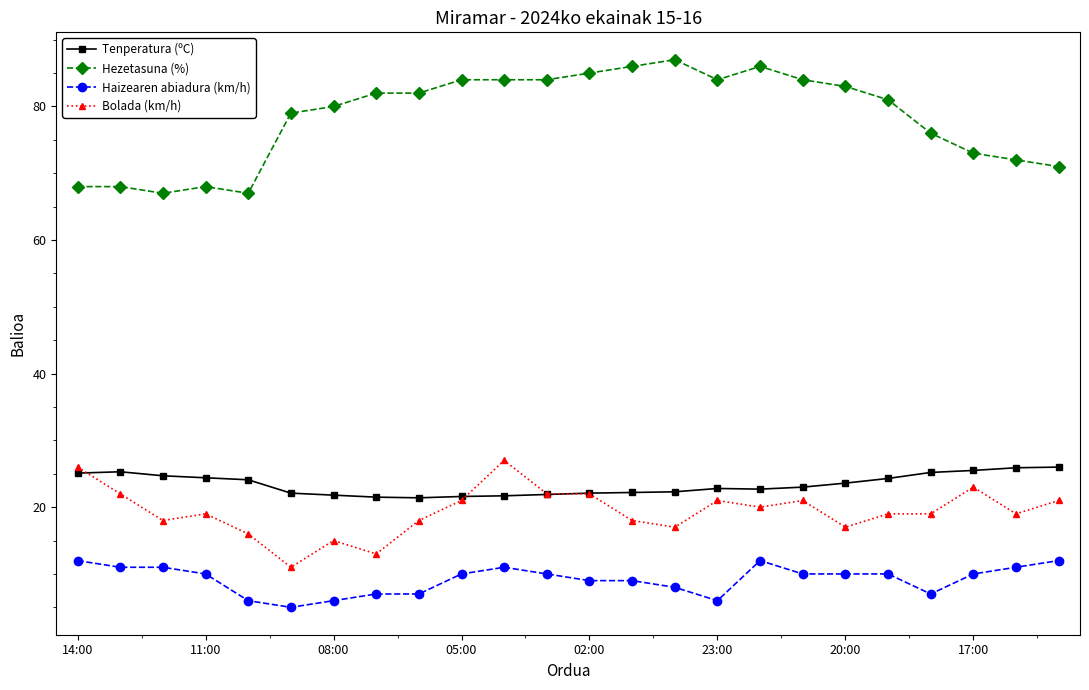

What are all the series names shown in the legend?

Tenperatura (ºC), Hezetasuna (%), Haizearen abiadura (km/h), Bolada (km/h)